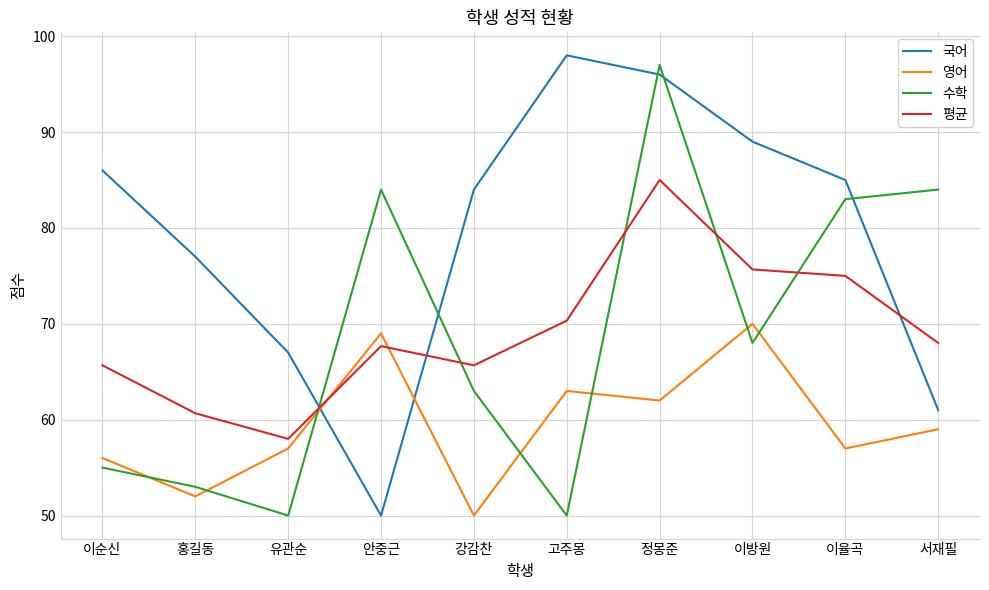

At which label does 국어 reach its minimum?

안중근